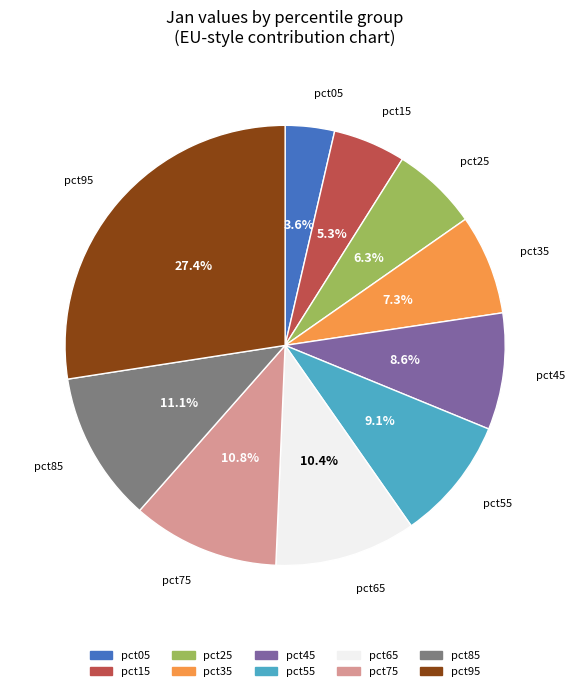

Is there a majority slice in this chart?

No